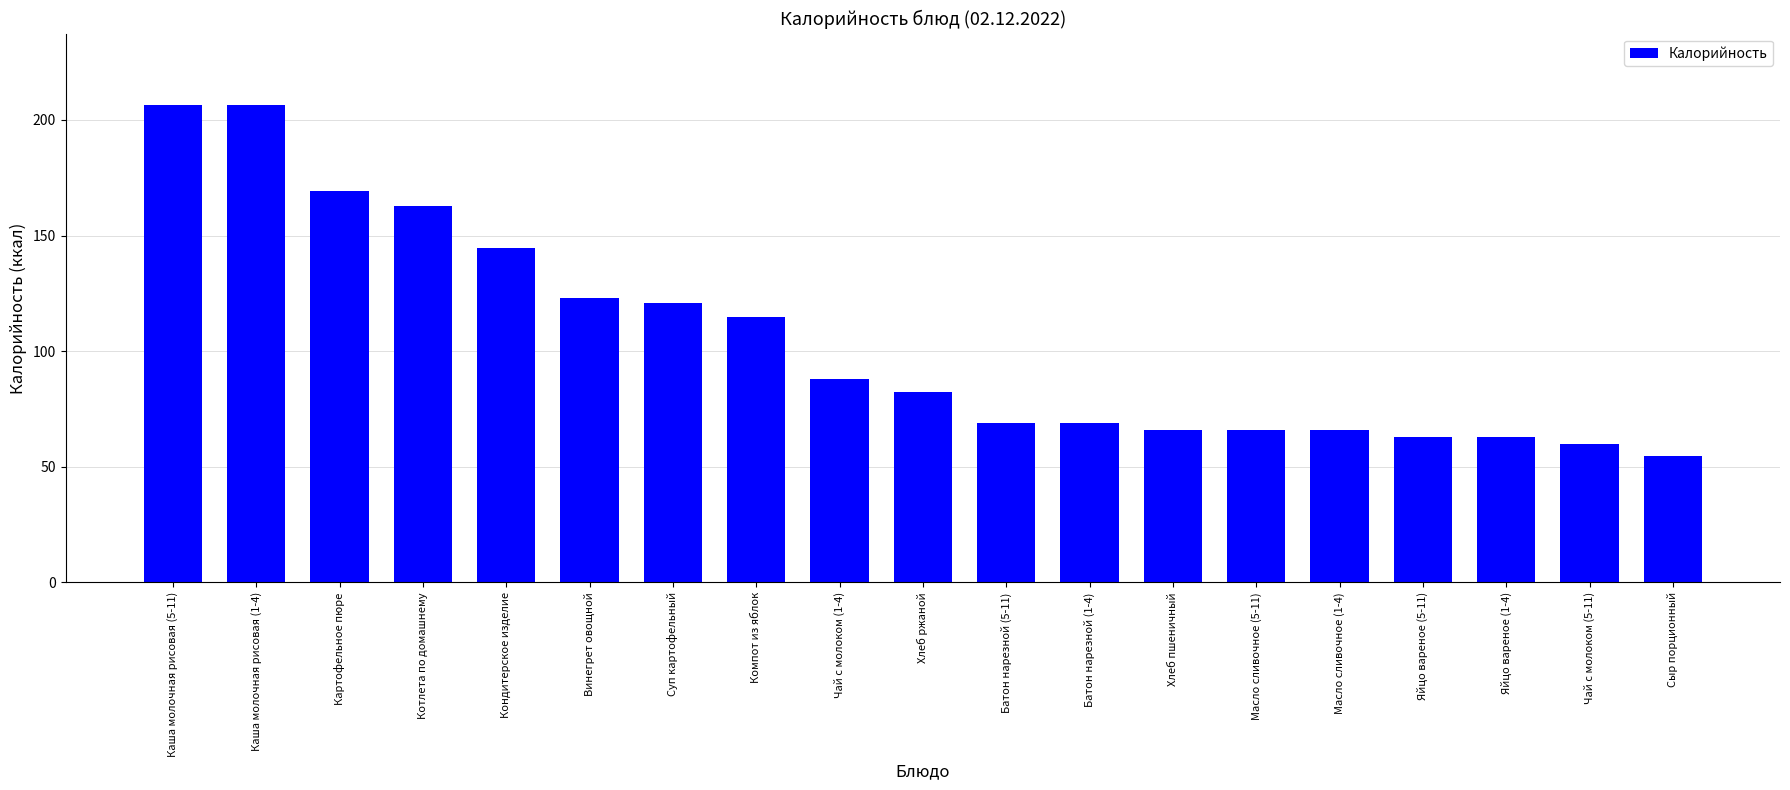

How many data points does each series have?

19